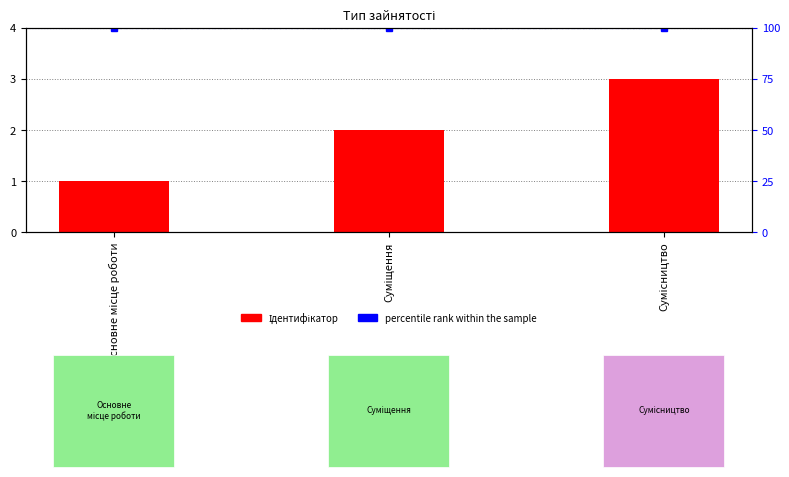

At which label is Ідентифікатор closest to 2?

Суміщення